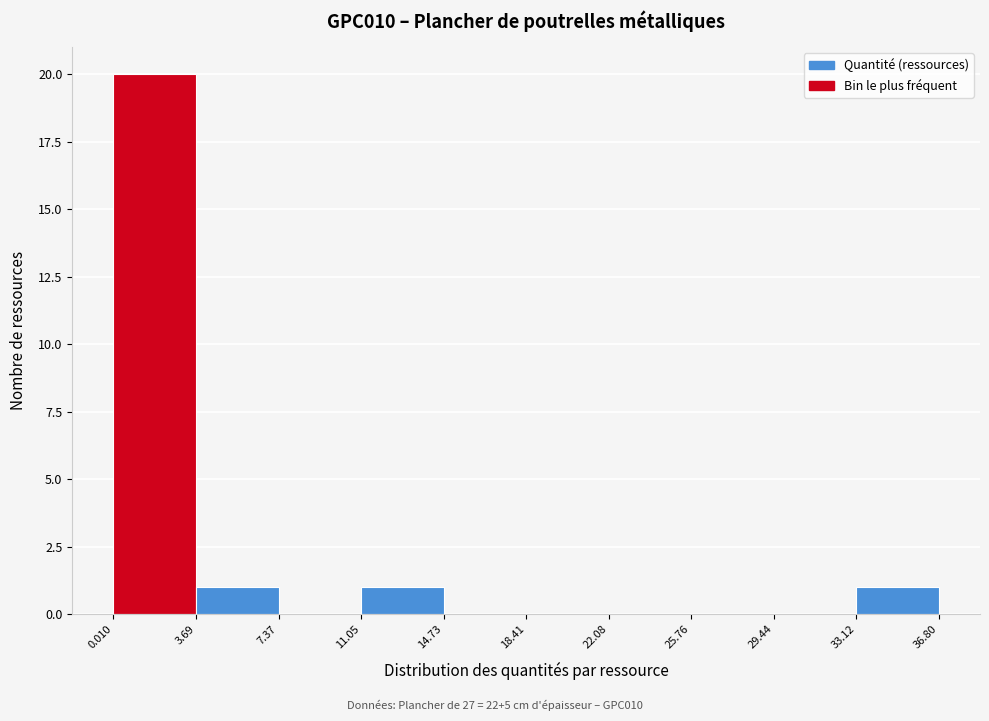

How tall is the bar that spans 33.12 to 36.80 on the x-axis? The values are not printed on the chart, so give them approximately, as read against the axis.

1